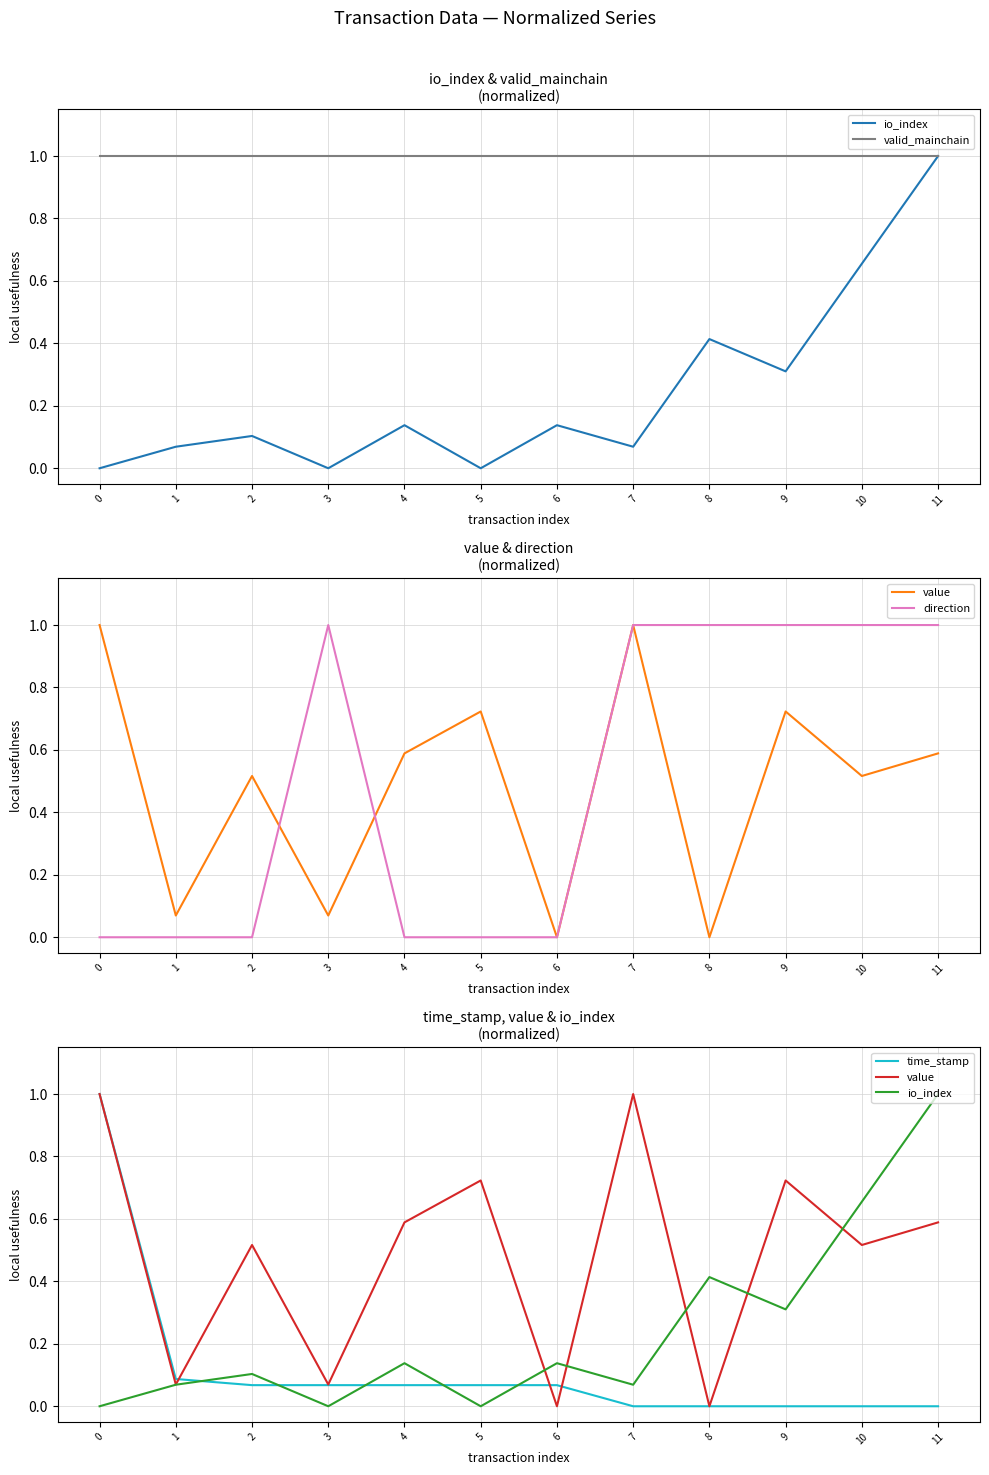

What is the value of the io_index point at the 2nd from the left?

0.1